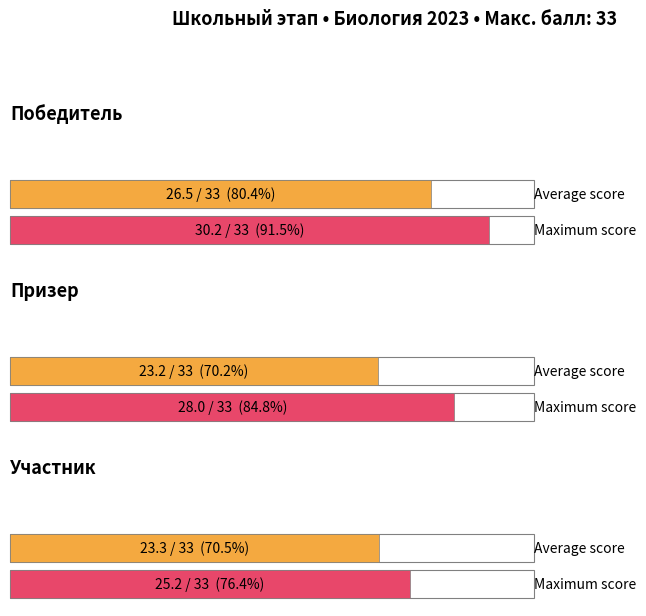

Which series has the widest spread of values?

призер